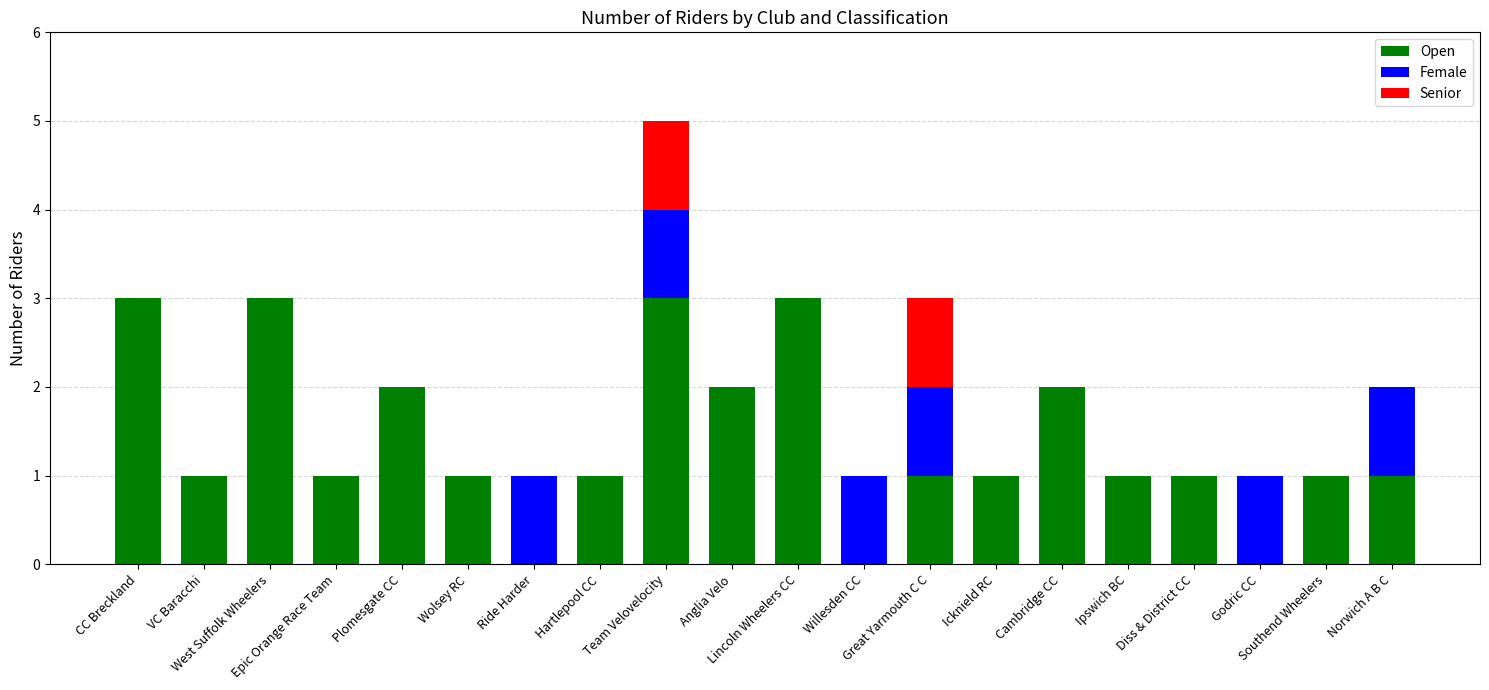

Are the bars horizontal?

No